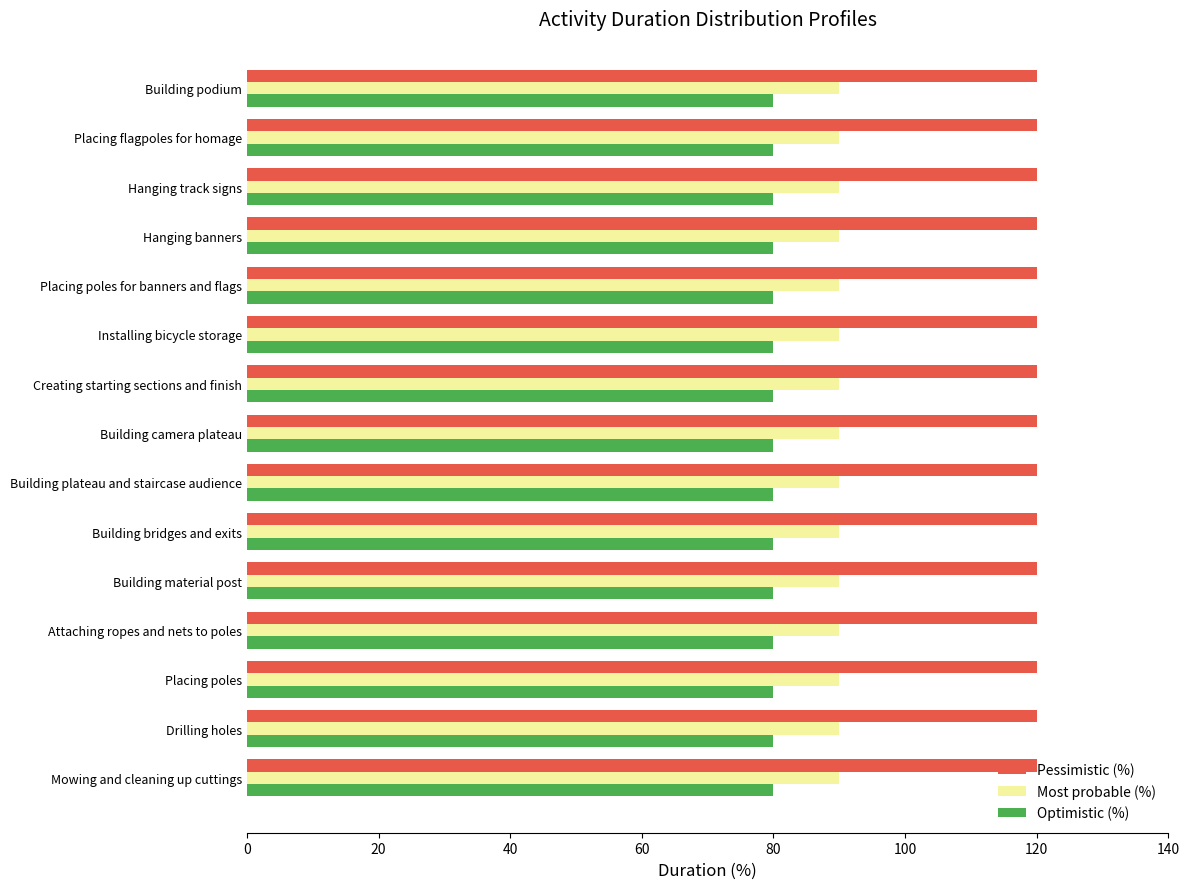

The Most probable (%) series shows 90 at Building podium. True or false?

True